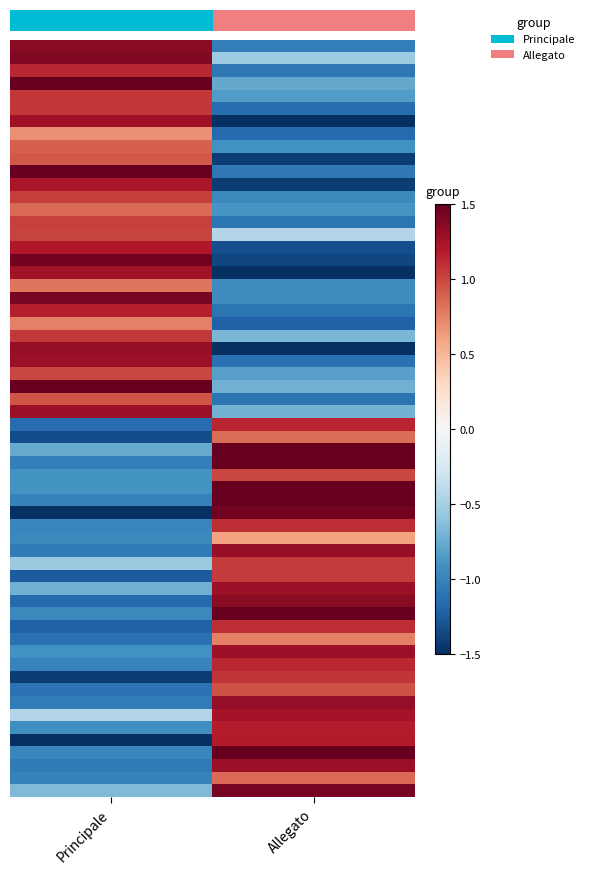

Reading left to right, extract all data points from this chart.

Principale: 1.5	0.8	-1.2	-0.5	0.3	-0.9	1.1	-1.5	0.6	-0.3
Allegato: -0.8	-1.3	0.7	1.2	-0.4	1.4	-0.6	0.9	-1.1	0.5